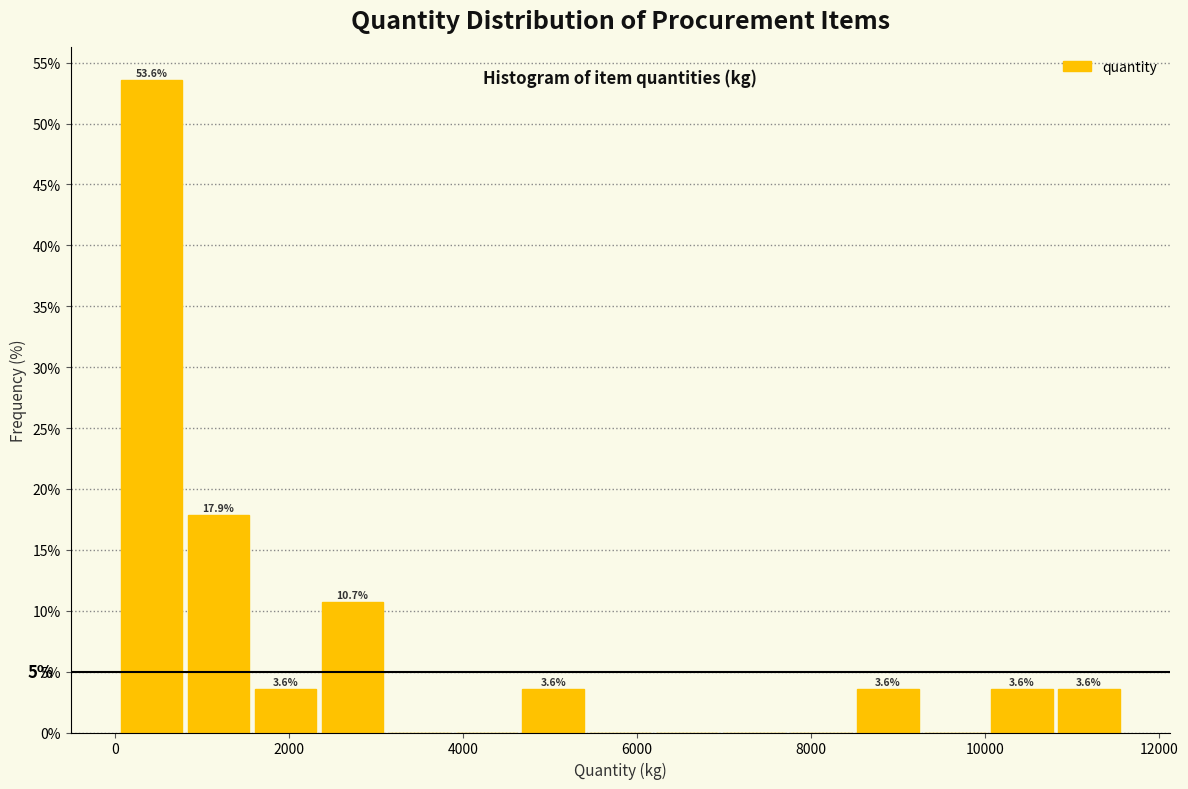

Around what value on the x-axis is the tallest bar? Give the approximate position of its centre, as read against the axis.

400